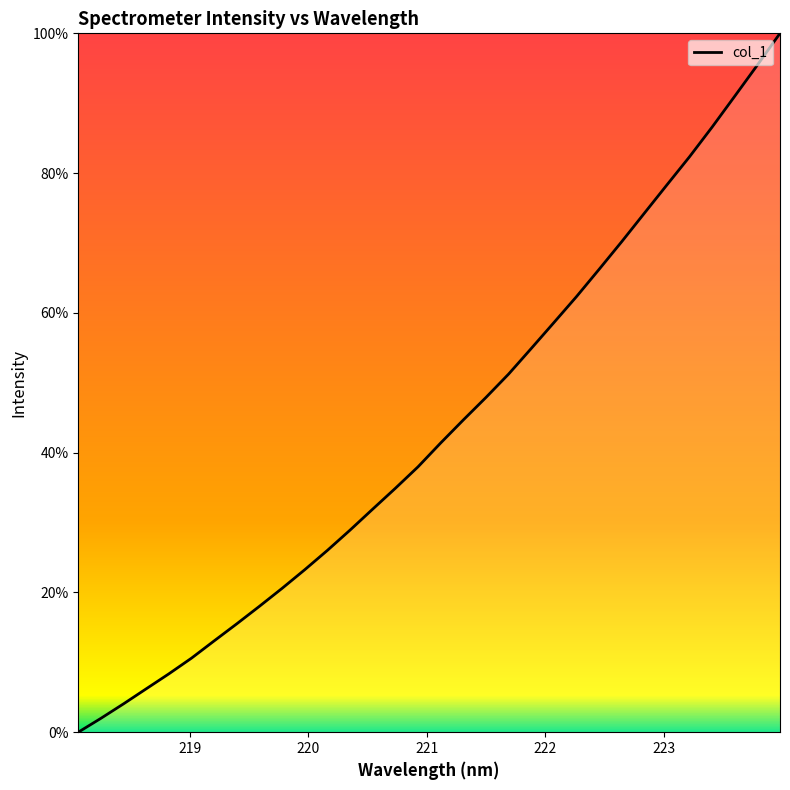

What is the difference between the second highest and minimum values?

95.5